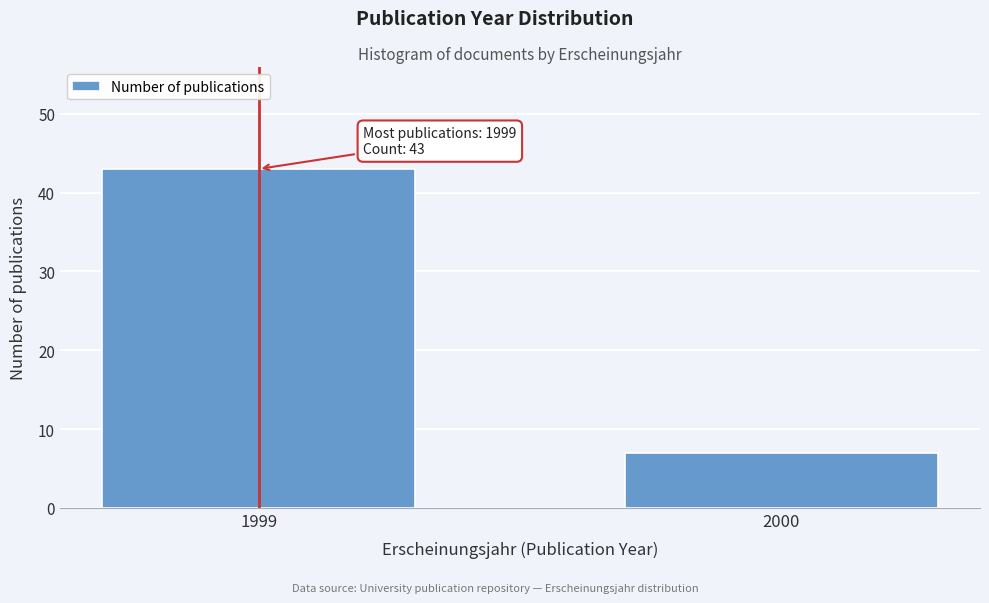

Reading left to right, list all the values displayed in this chart.

1999=43	2000=7